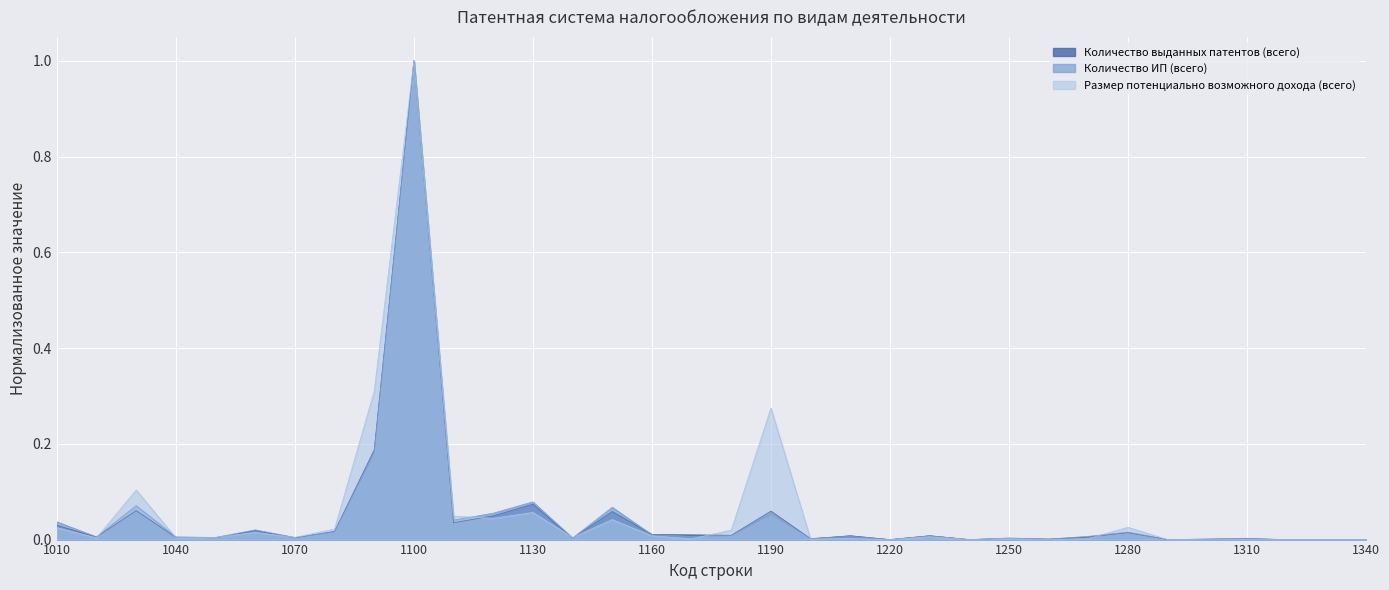

True or false: Количество ИП (всего) and Количество выданных патентов (всего) intersect in this chart.

True